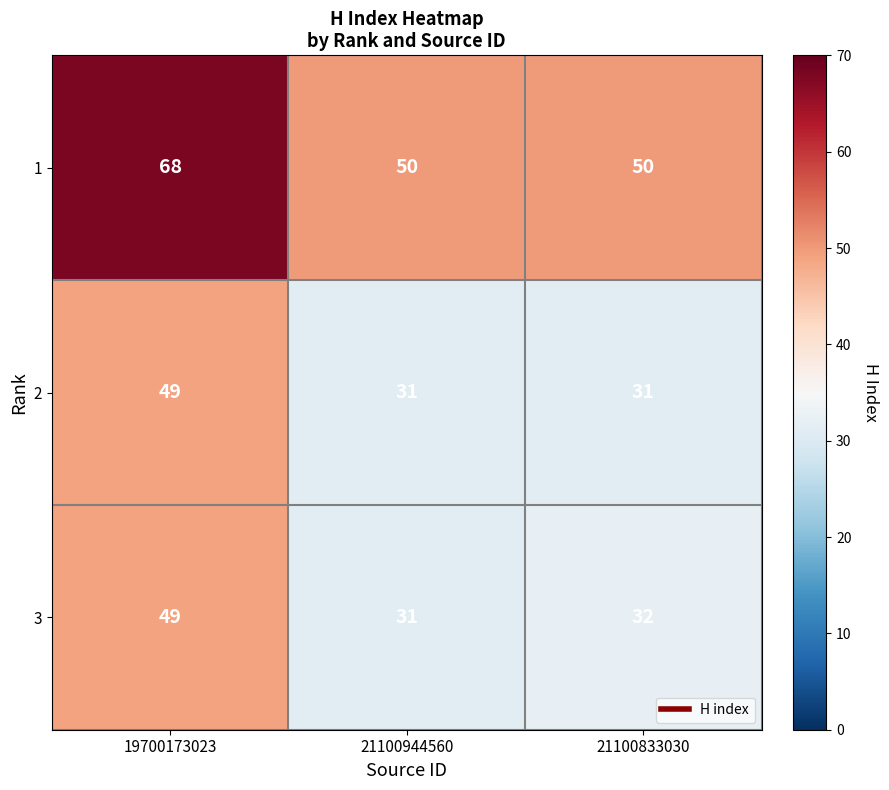

What is the difference between the highest and lowest values at 21100944560?

19